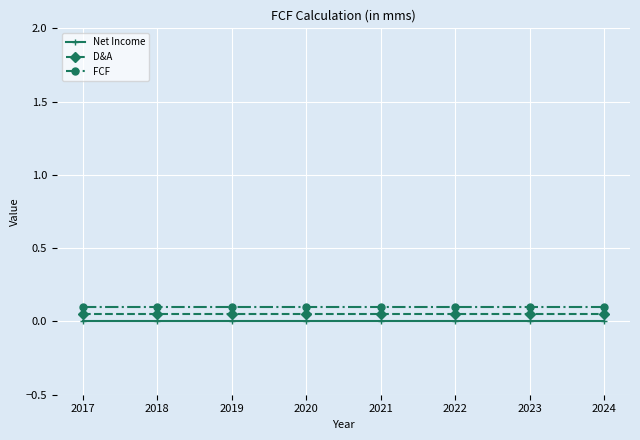

List the series in order of their overall mean, highest first.

FCF, D&A, Net Income